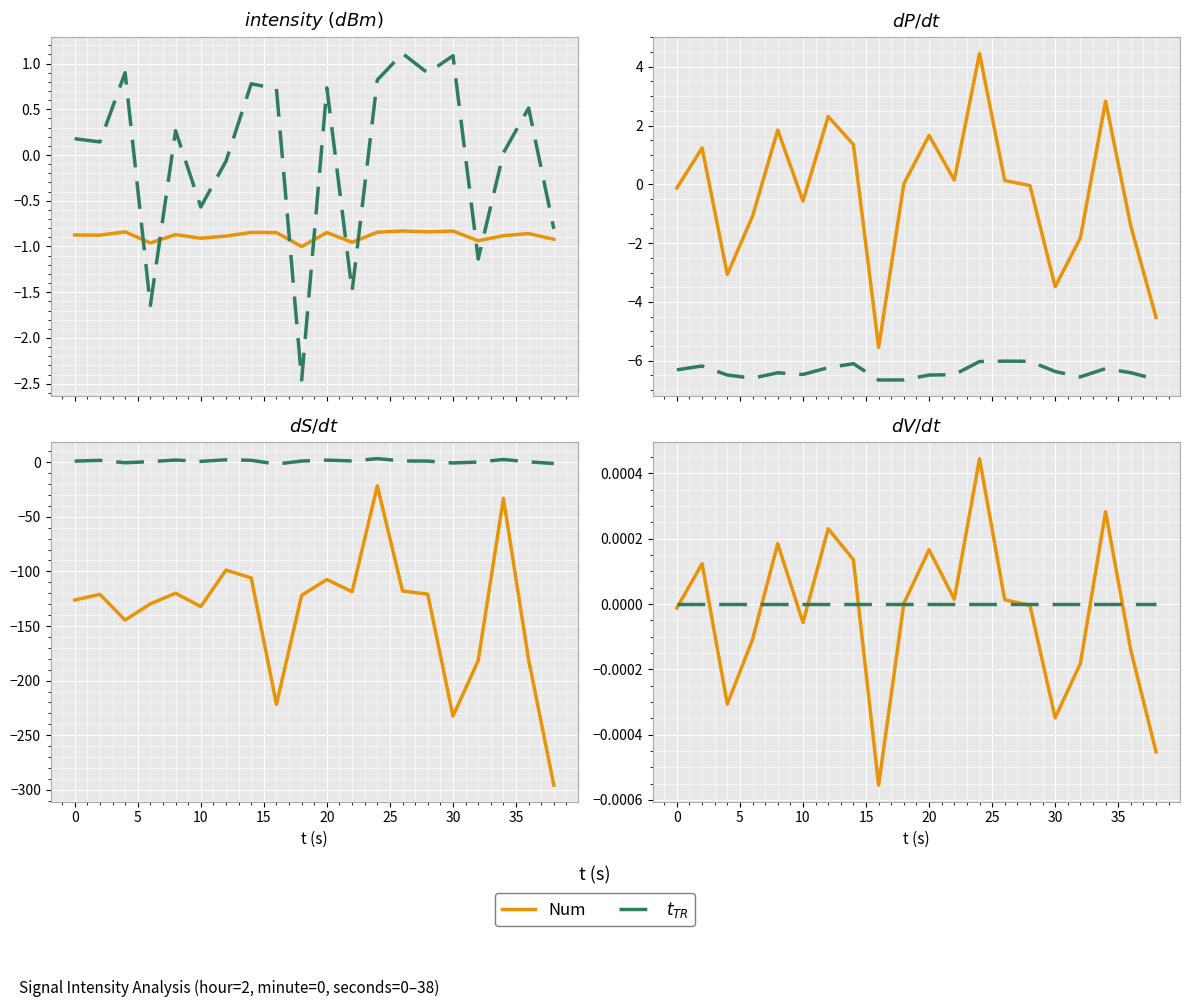

True or false: $t_{TR}$ has more than 2 points higher than both neighbors.

False